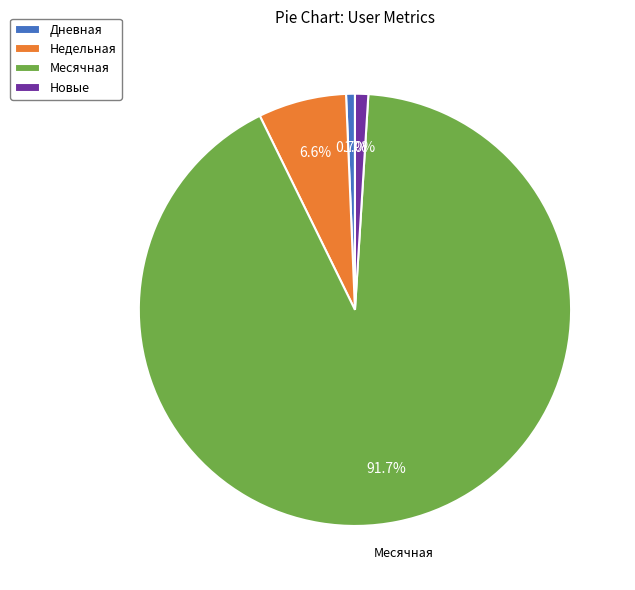

What percentage do Недельная and Дневная together represent?

7.3%